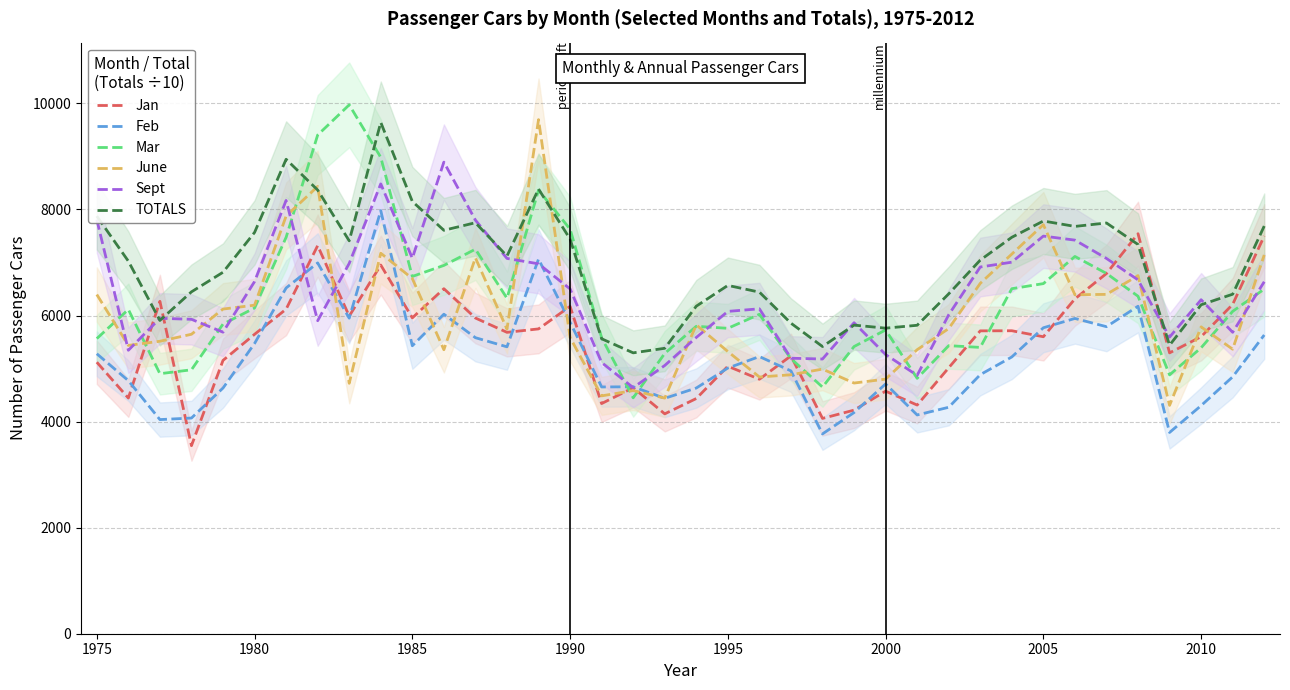

What is the lowest value of the Mar series?

4448.0